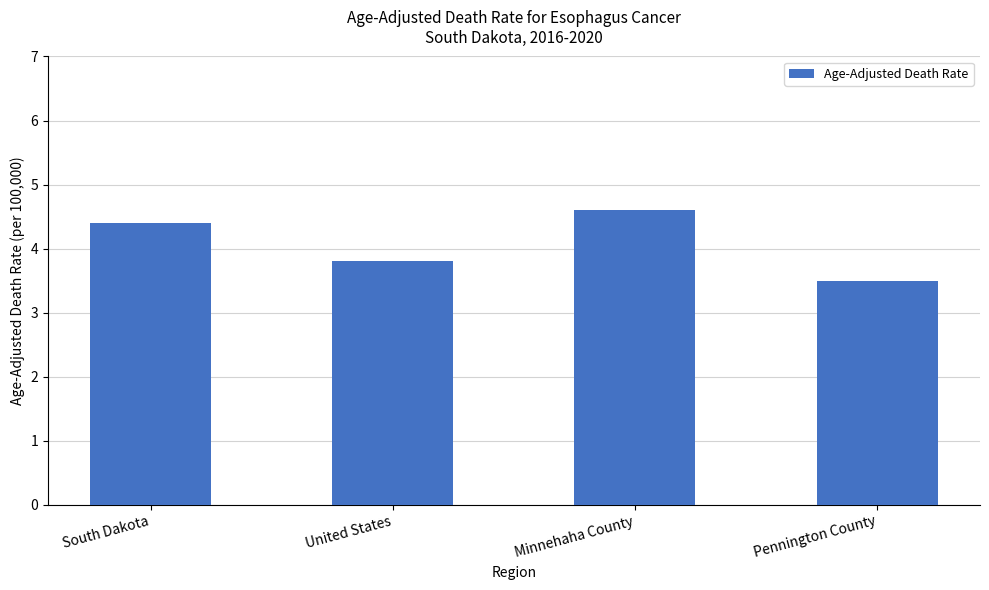

Reading left to right, list all the values displayed in this chart.

4.4	3.8	4.6	3.5